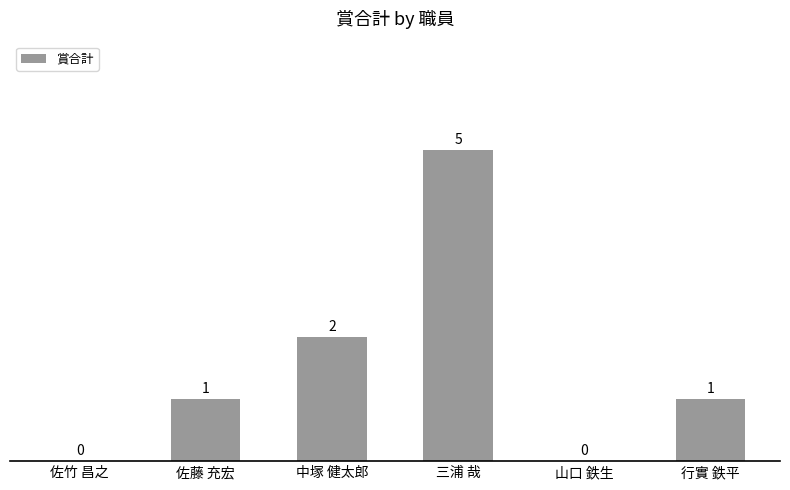

True or false: the data shows 1 at 佐藤 充宏.

True